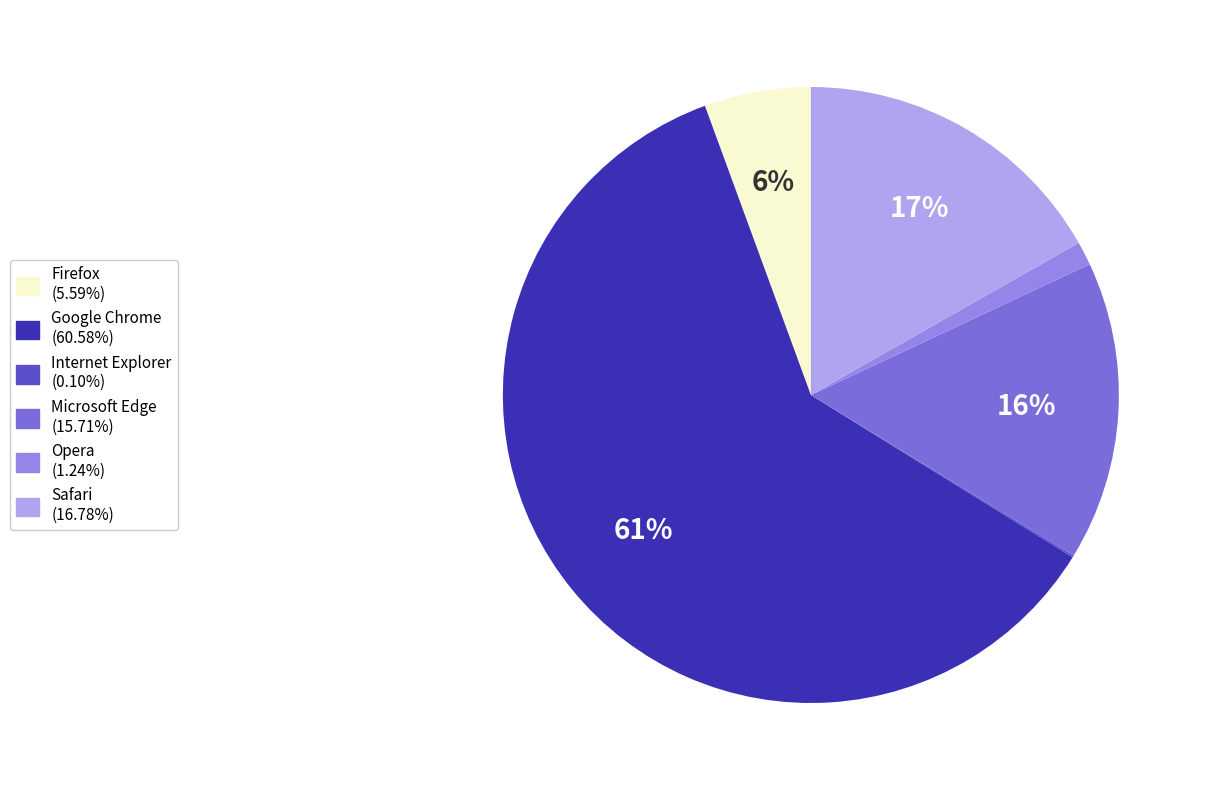

To the nearest percent, what portion does Firefox represent?

6%